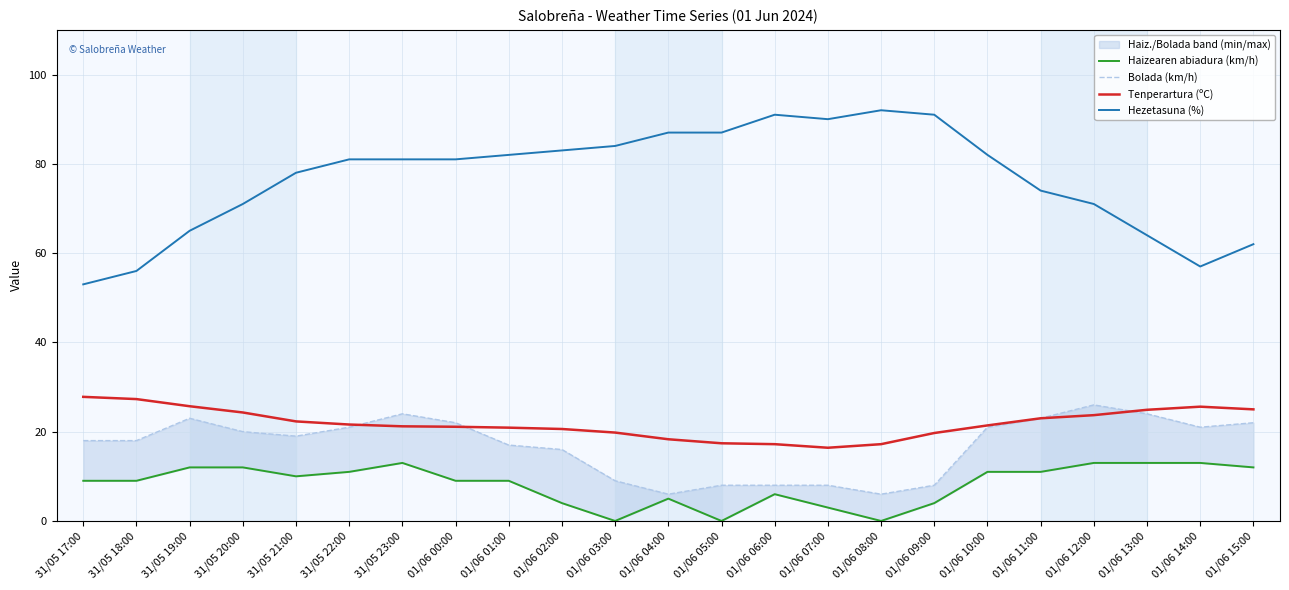

Is this an area chart (filled region under the line)?

No